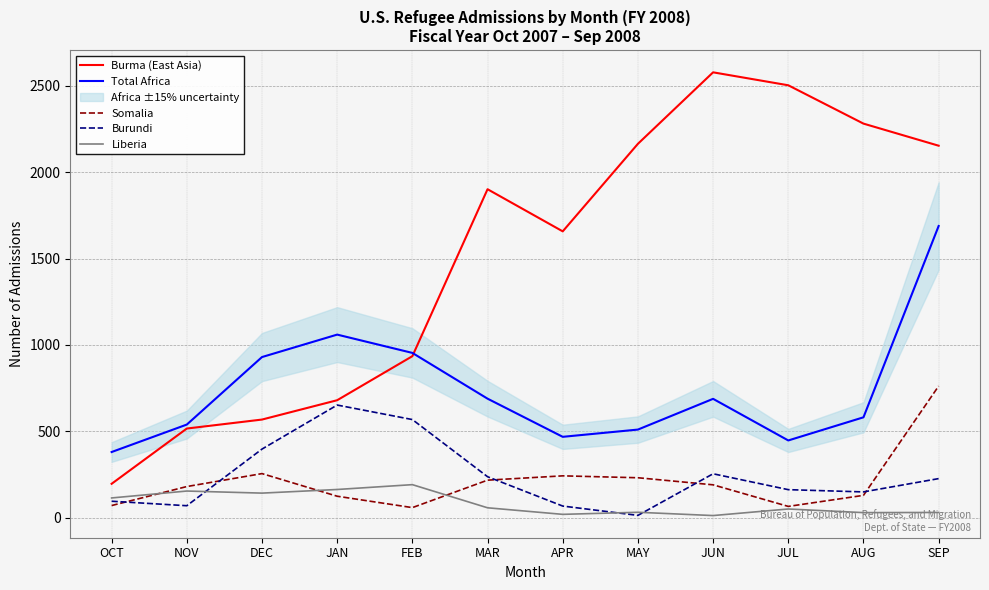

What is the total value across all series at MAY?

2950